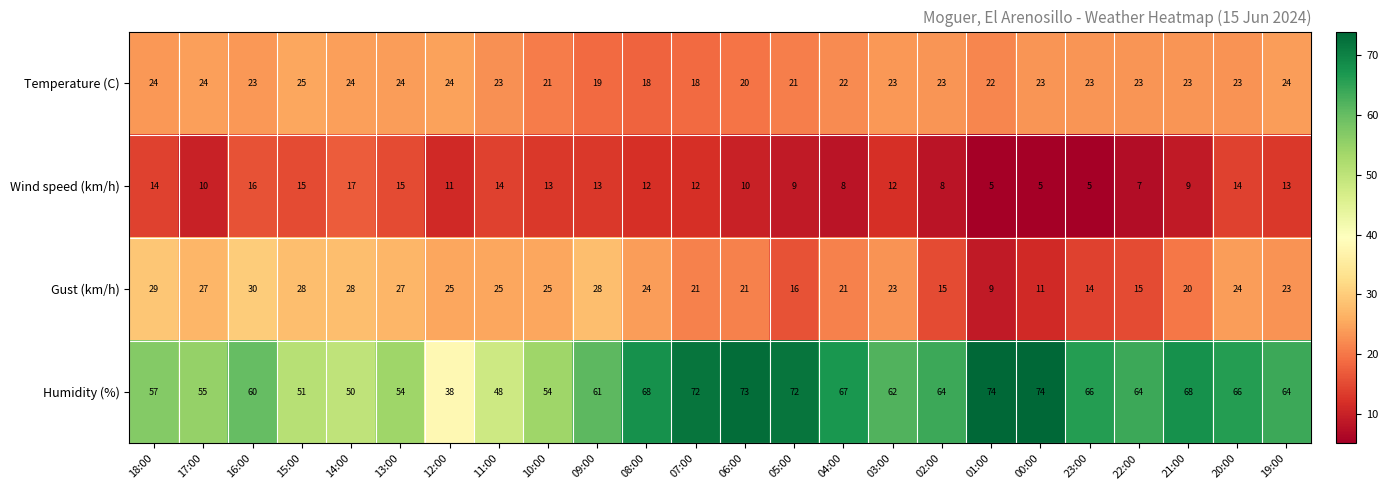

What is the approximate value of Temperature (C) at 19:00?

24